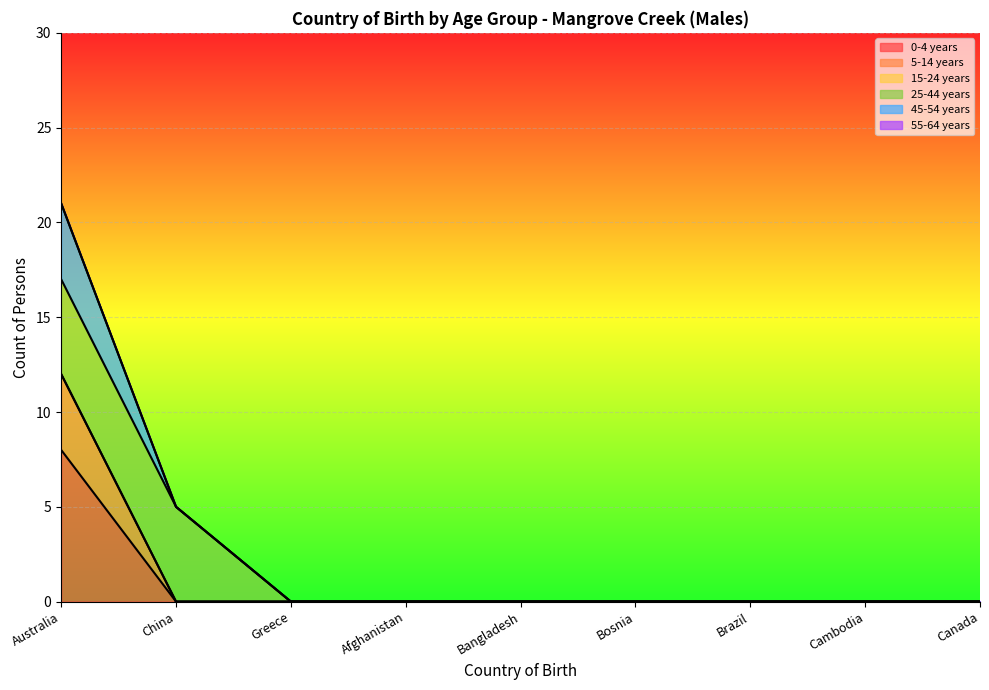

Where is 5-14 years nearest to the value 6?

Australia